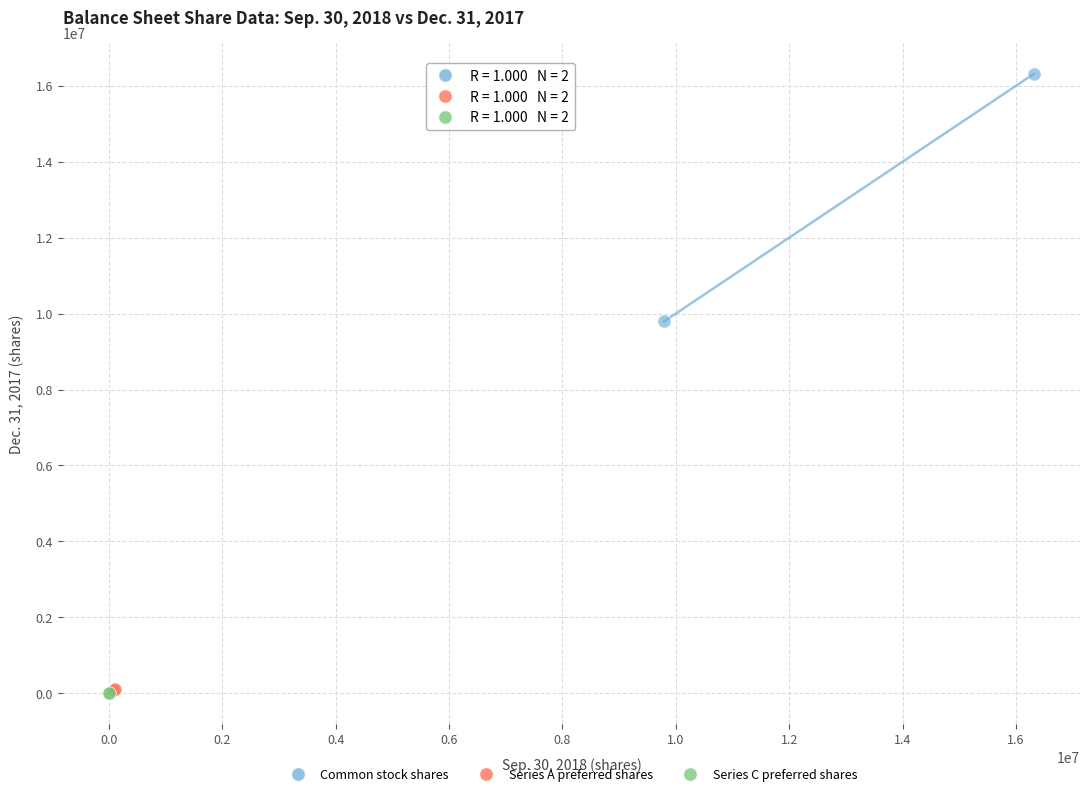

What are all the series names shown in the legend?

Common stock shares, Series A preferred shares, Series C preferred shares